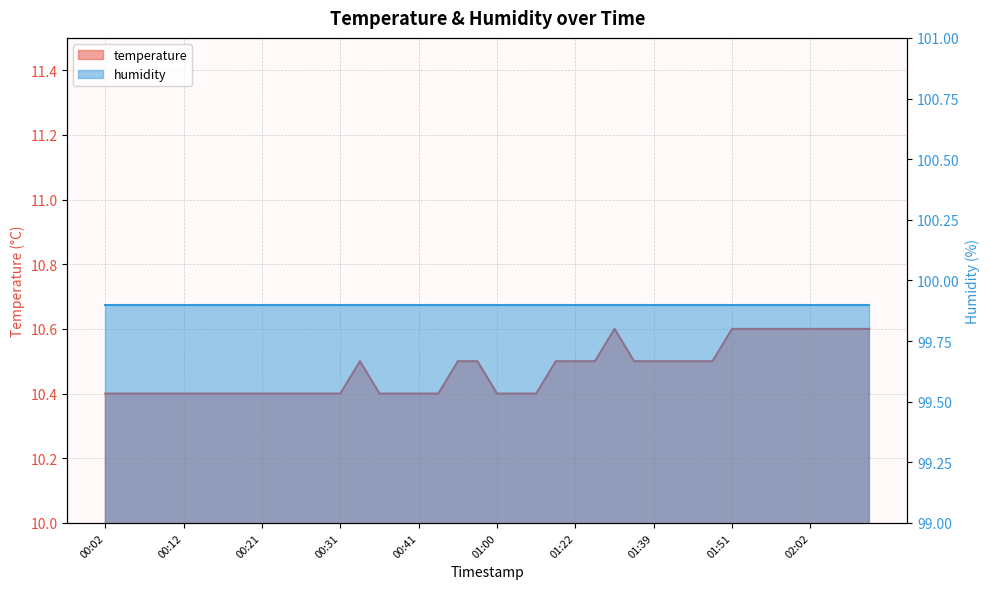

The value at 01:59 is 4.2. True or false?

False